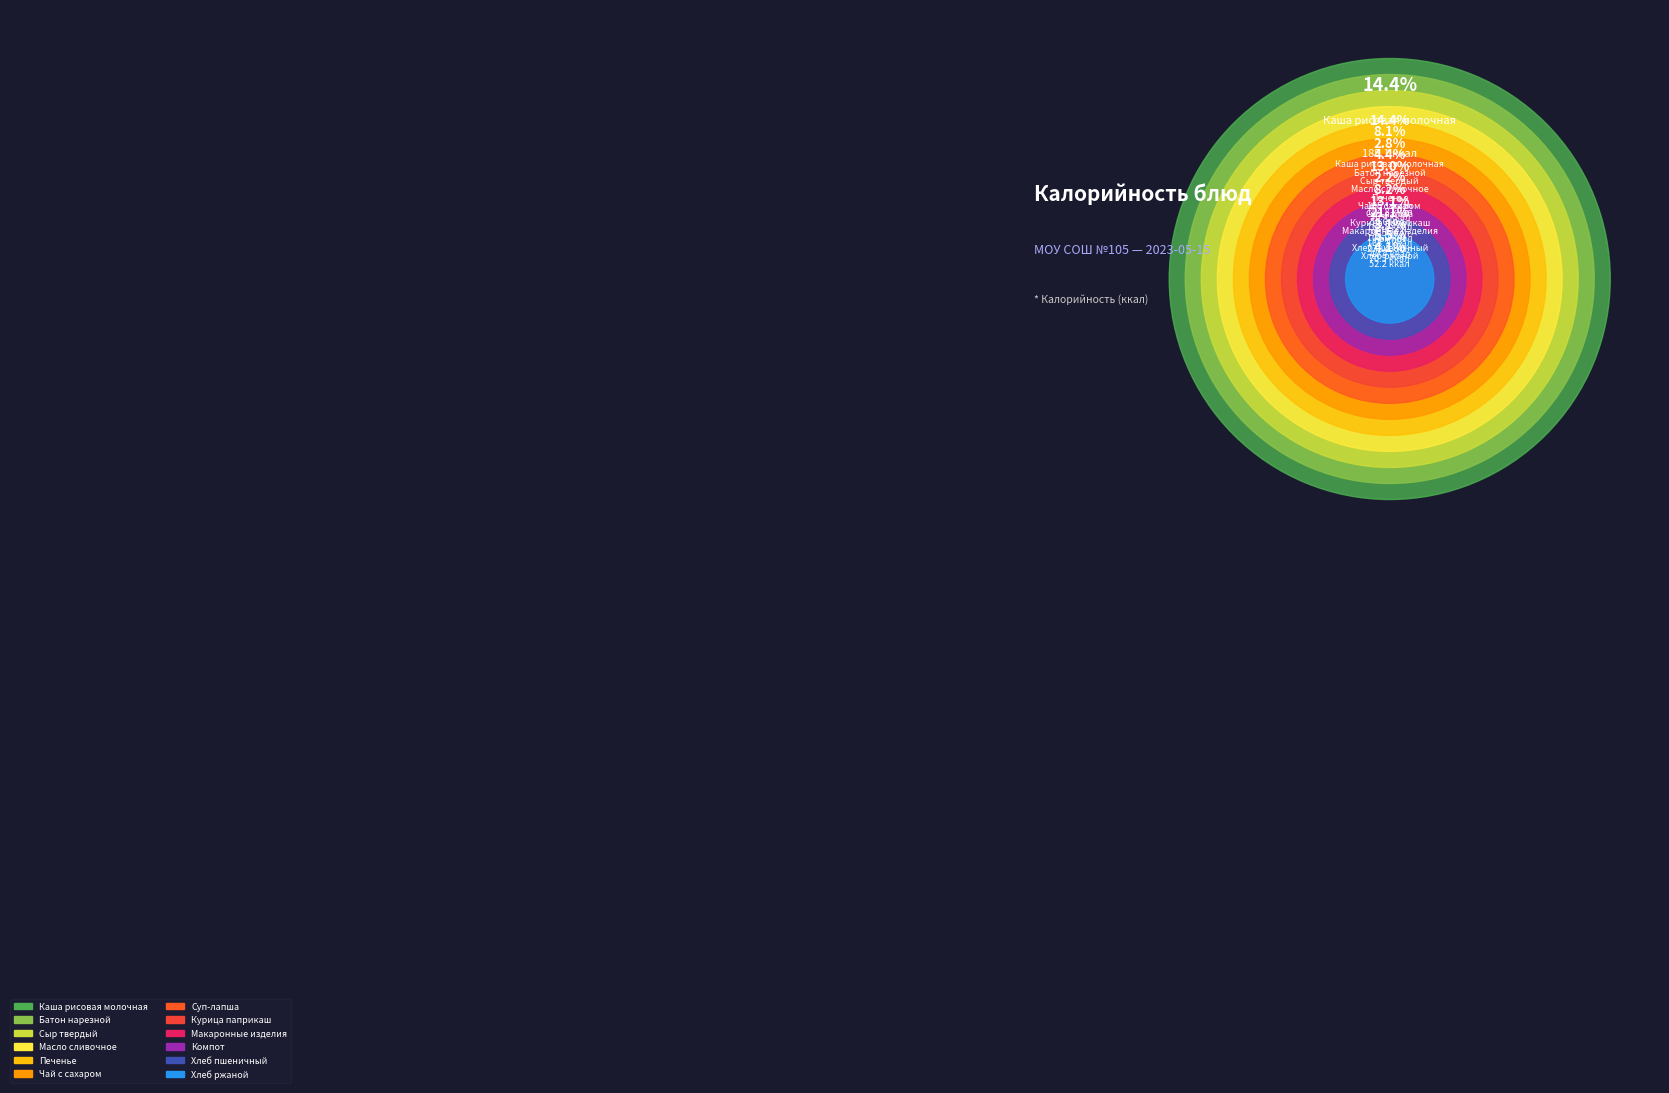

What is the change in value from Компот to Хлеб ржаной?

+11.8